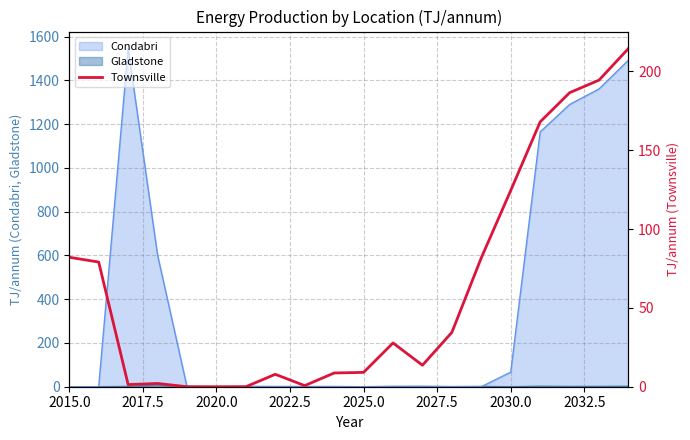

Where does the data first go above 27?

2015.0